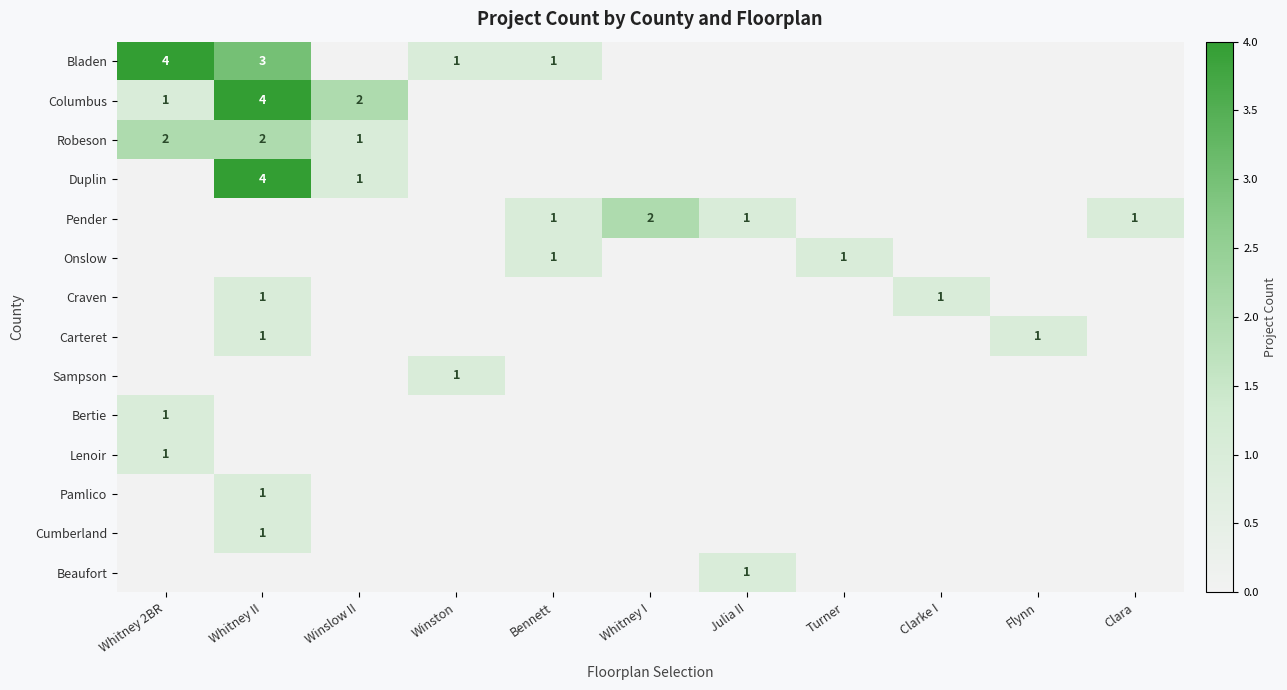

What is the maximum value shown in the chart?

4